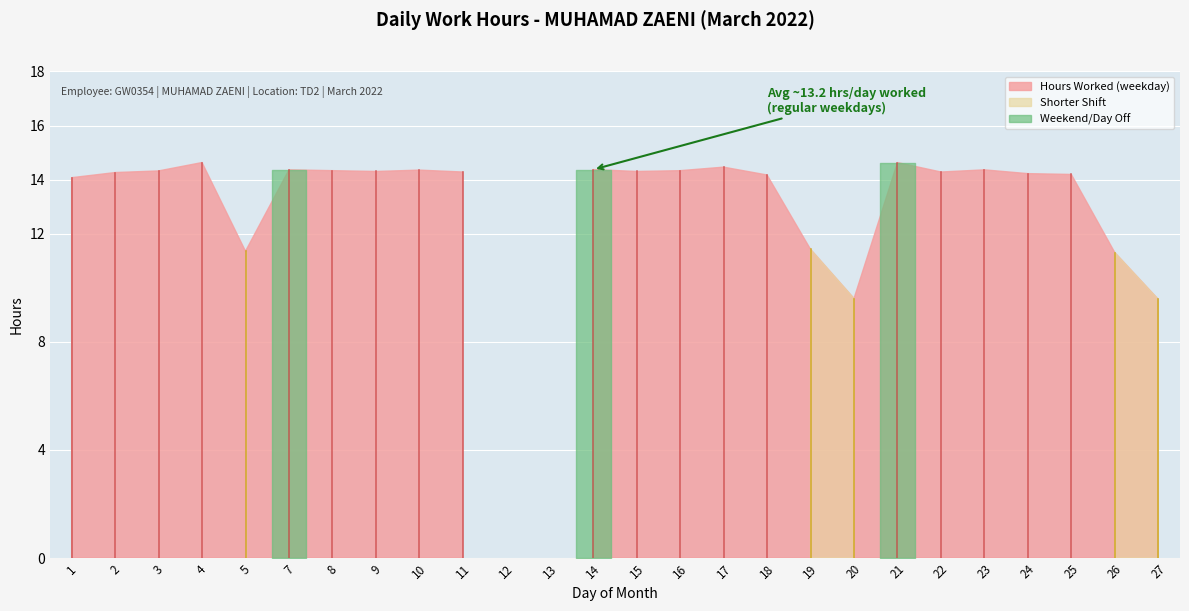

True or false: Hours Worked and Overtime intersect in this chart.

False